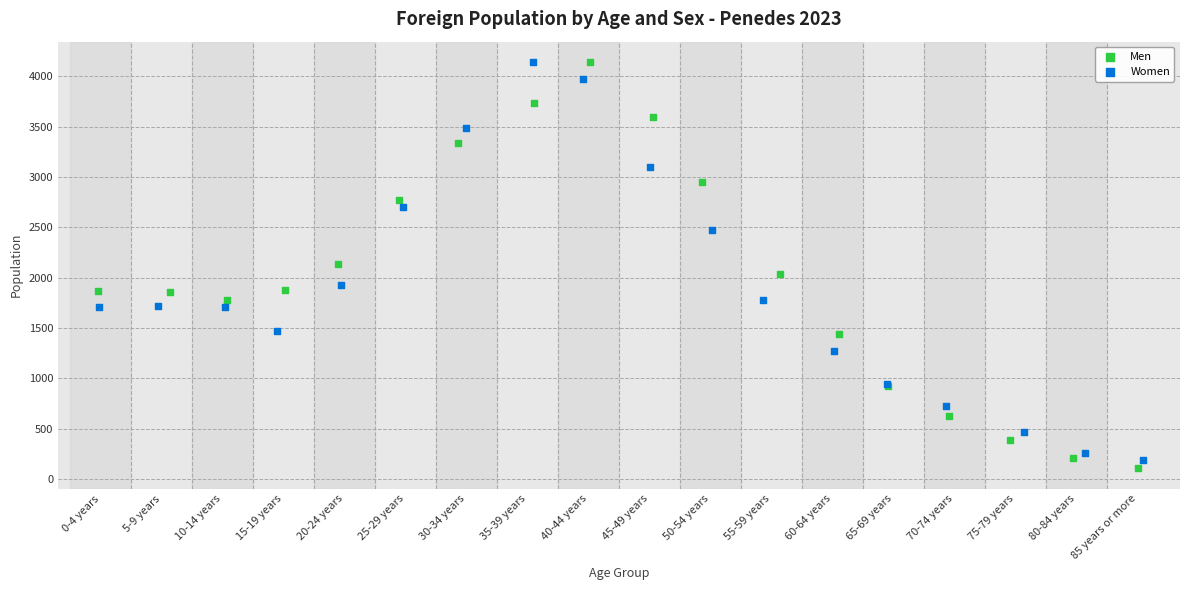

Which series contains the lowest Y value?

Men